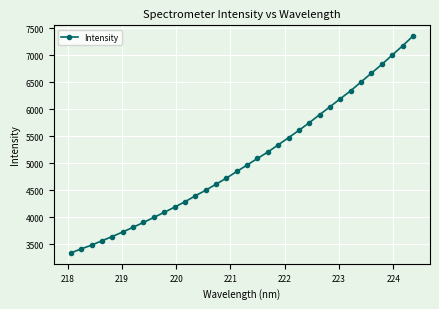

What is the difference between the maximum and minimum values?

4014.5